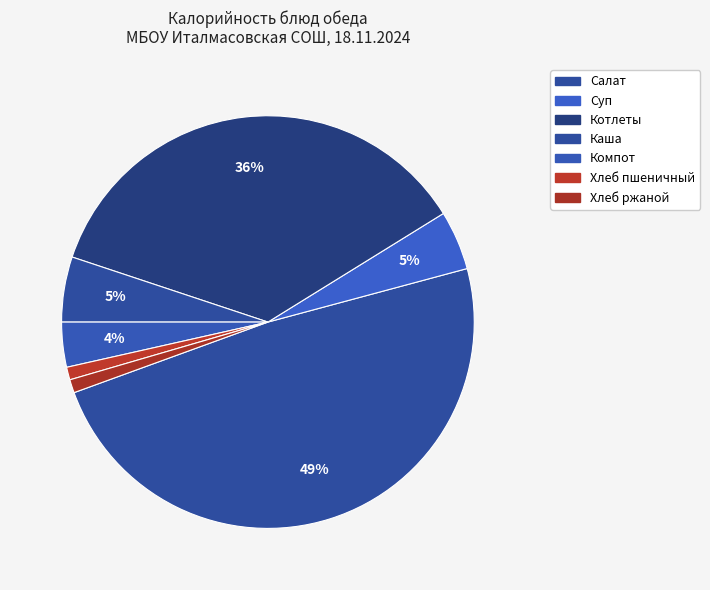

How many segments does this pie chart have?

7